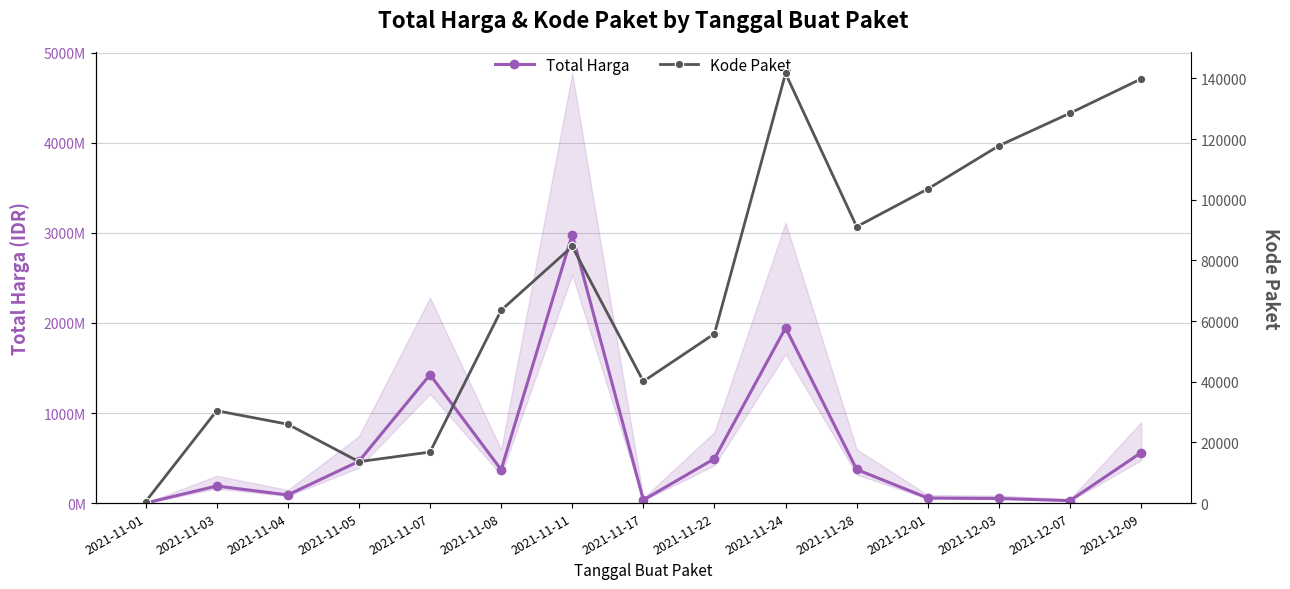

What value does the Kode Paket series have at 2021-11-17, to the nearest 10?

40110